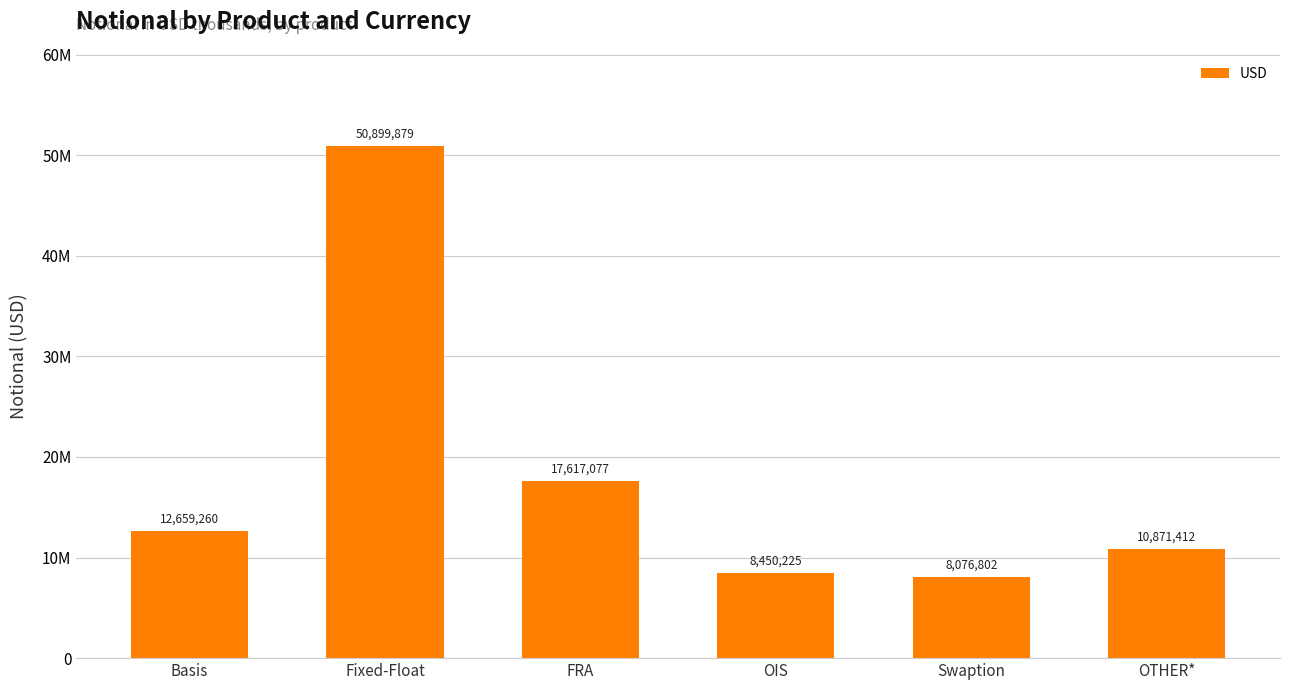

Are the bars grouped side by side (vs. stacked)?

No